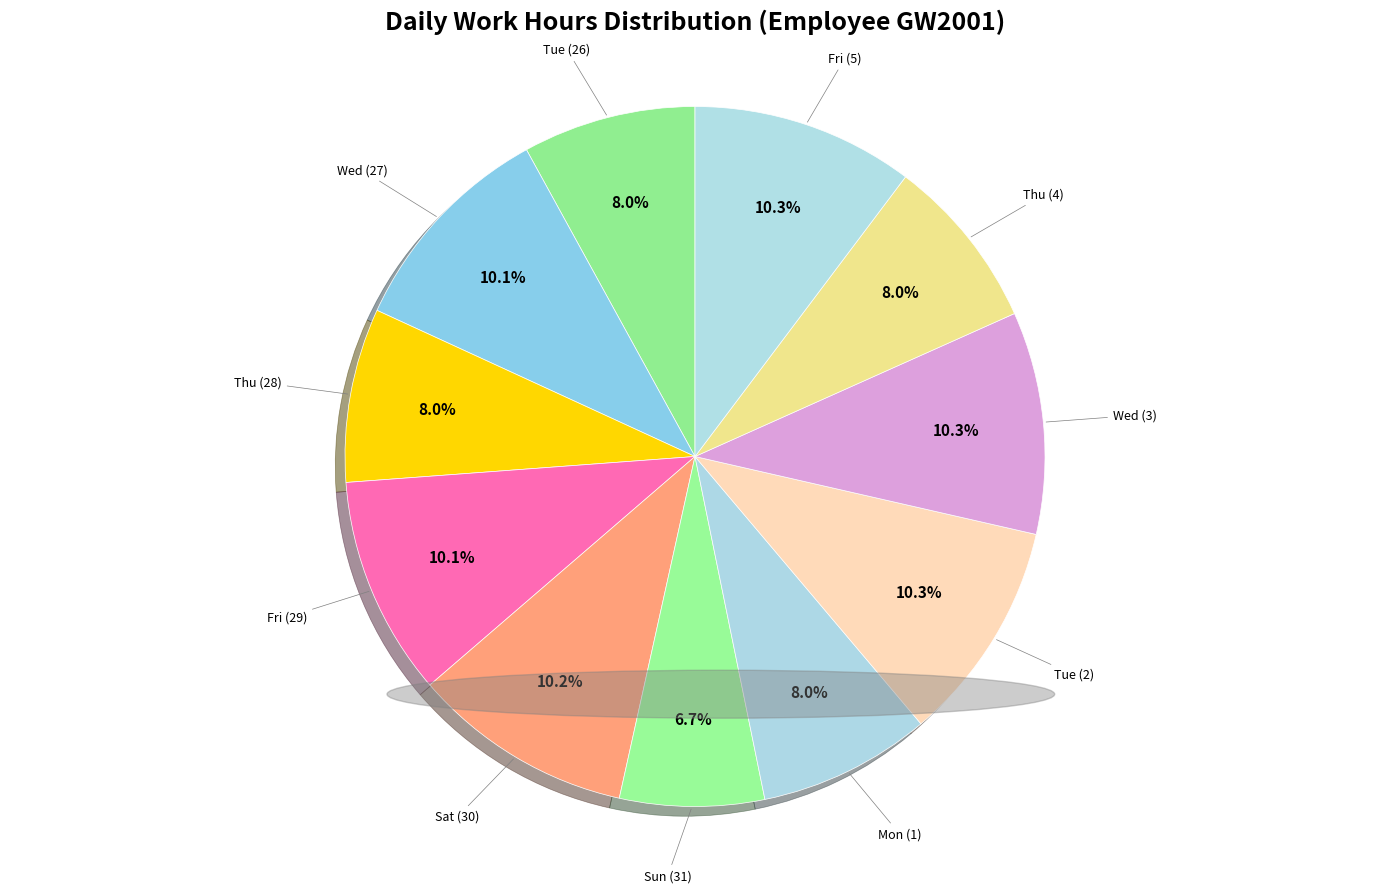

To the nearest percent, what is the average slice percentage?

9%